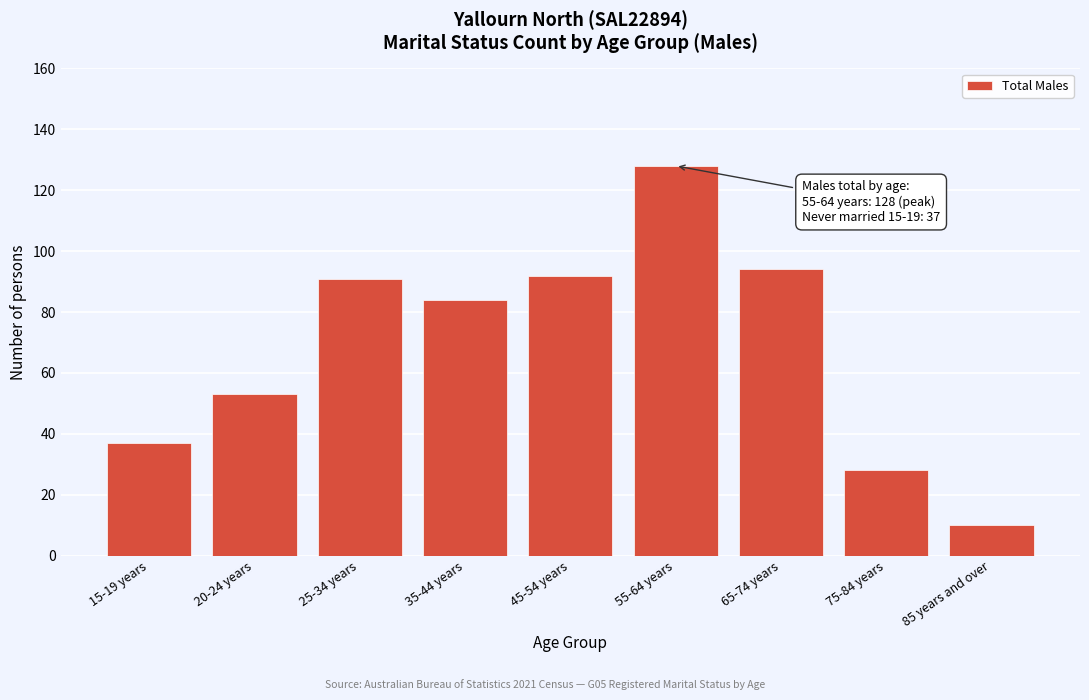

Reading left to right, extract all data points from this chart.

15-19 years=37	20-24 years=53	25-34 years=91	35-44 years=84	45-54 years=92	55-64 years=128	65-74 years=94	75-84 years=28	85 years and over=10